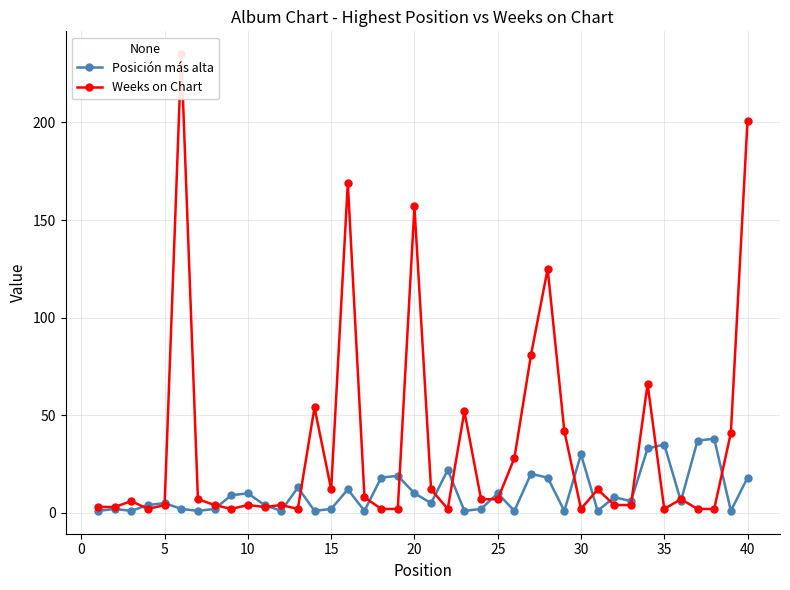

Does the chart display data point markers on the line(s)?

Yes